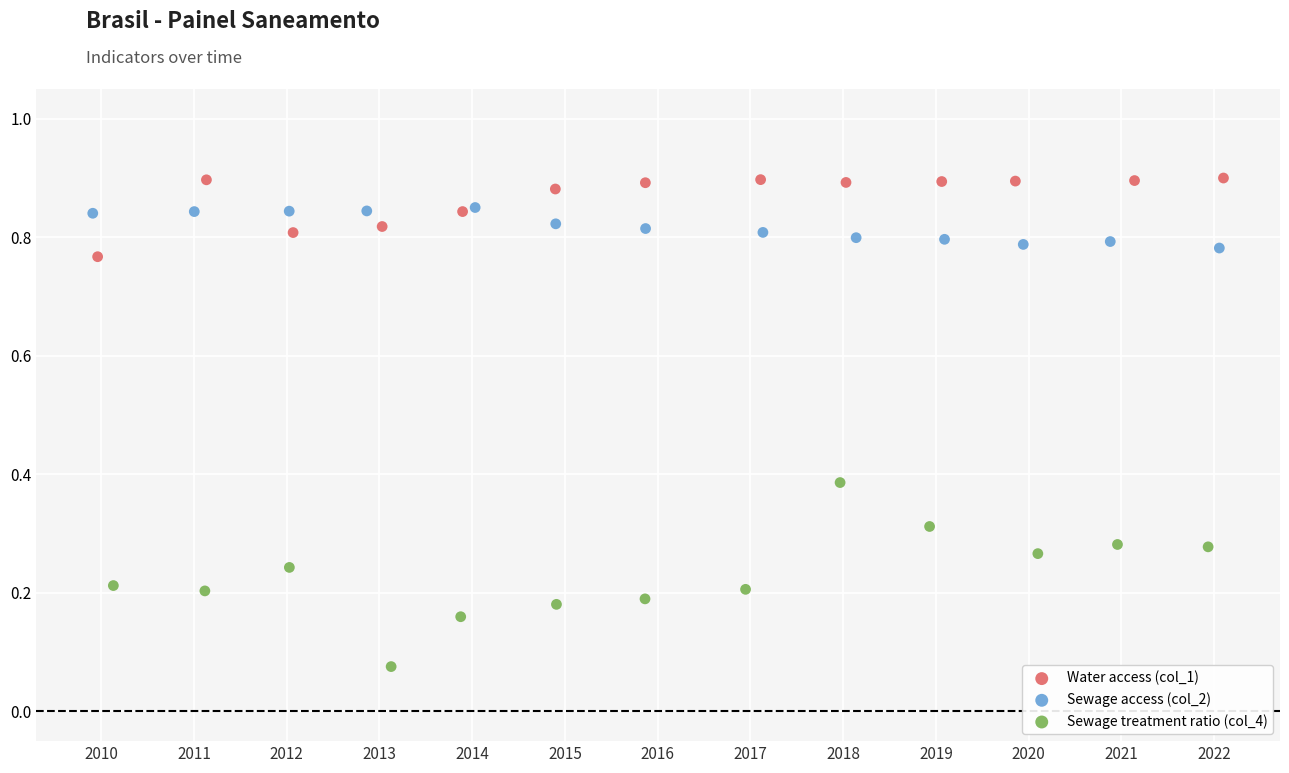

Which series reaches the maximum Y coordinate?

Water access (col_1)